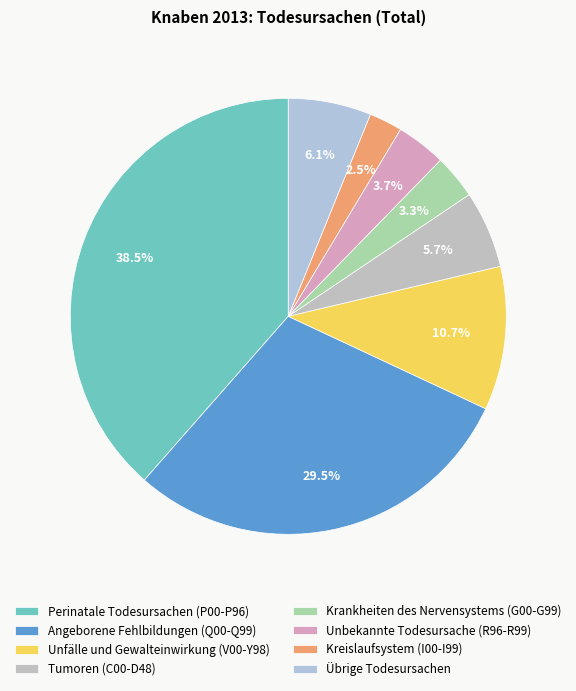

What is the ratio of the value at Krankheiten des Nervensystems (G00-G99) to the value at Perinatale Todesursachen (P00-P96)?

0.1